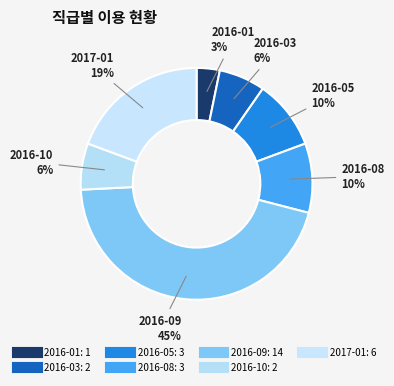

Which slice is the smallest?

2016-01